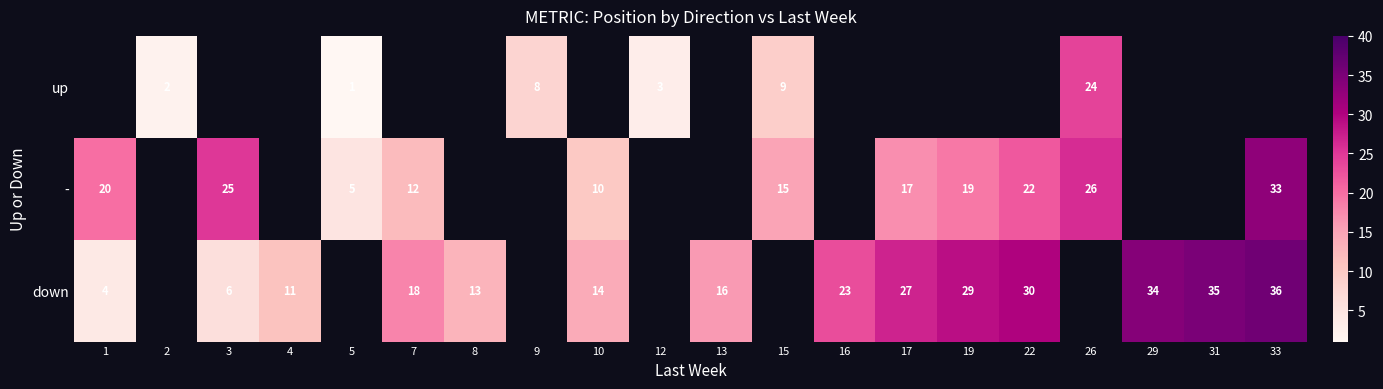

The down series shows 5.7 at 10. True or false?

False